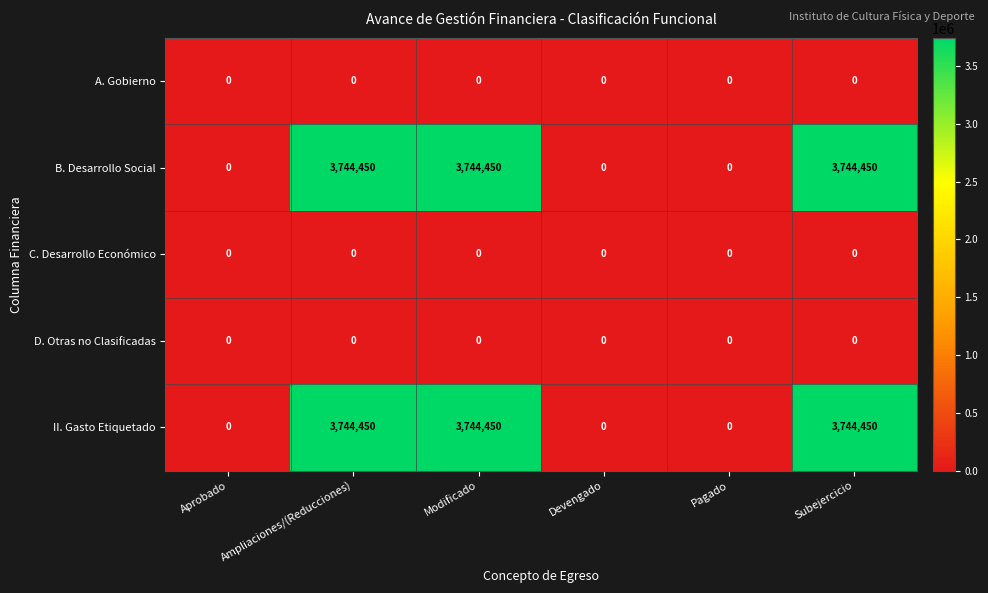

What is the total value across all series at Ampliaciones/(Reducciones)?

7488900